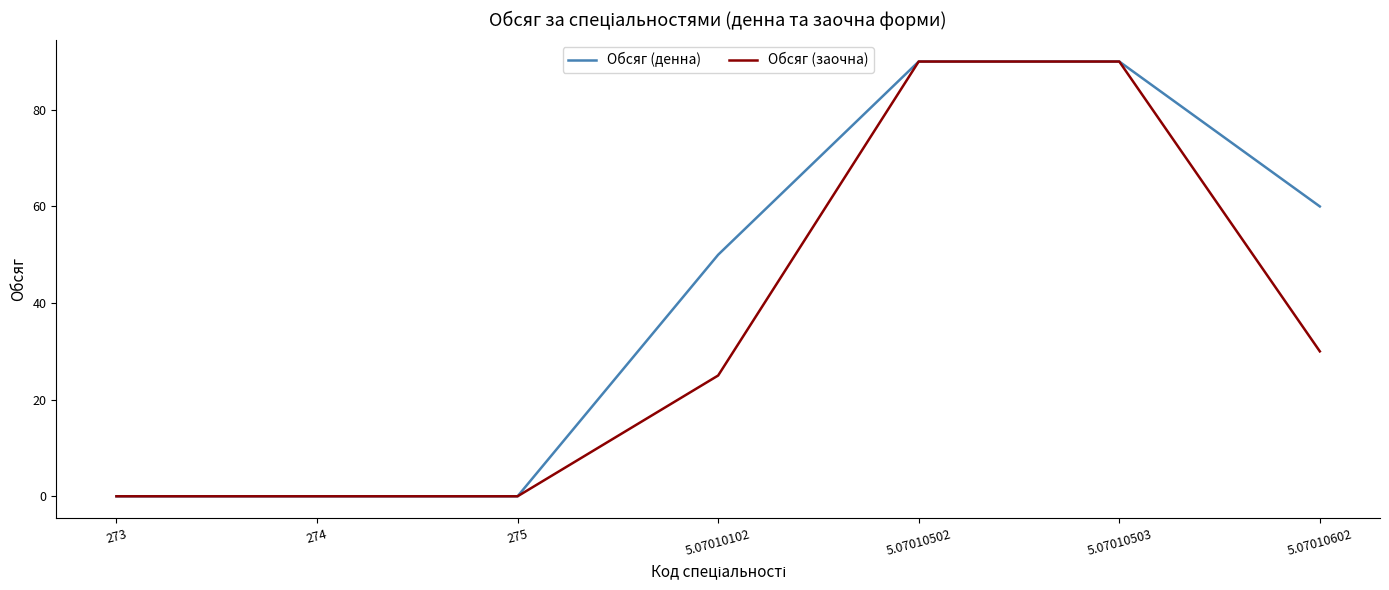

What is the difference between the highest and lowest values at 5.07010602?

30